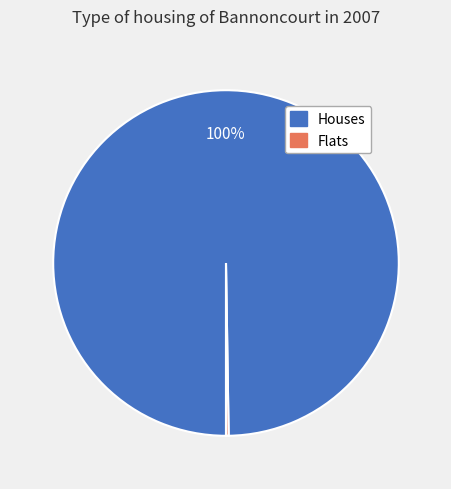

To the nearest percent, what is the difference between the largest and smallest slice percentages?

100%